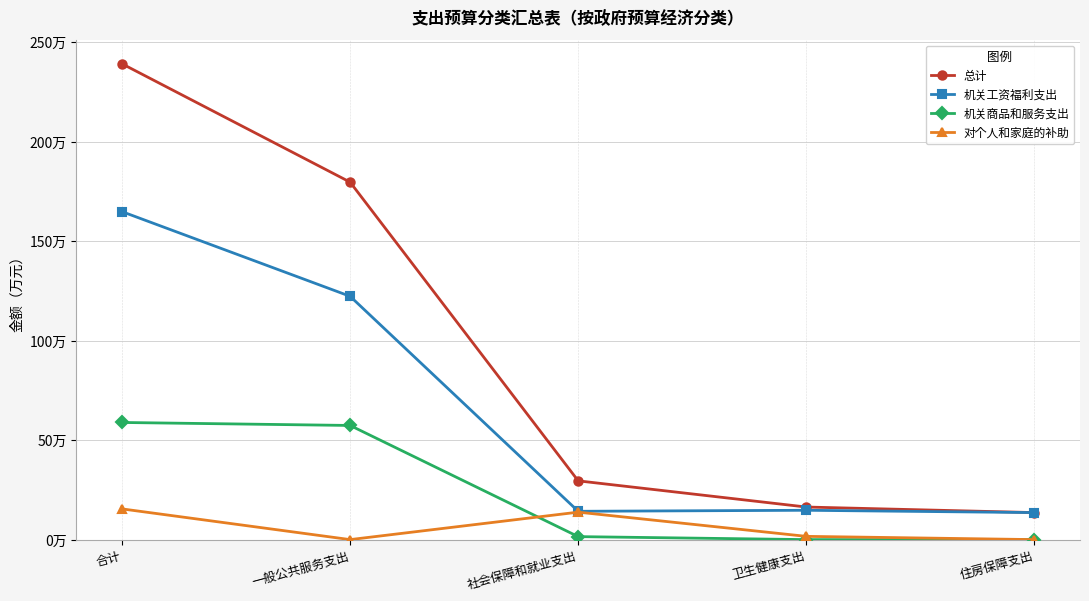

What is the difference between the second highest and minimum values in the 机关工资福利支出 series?

108.7